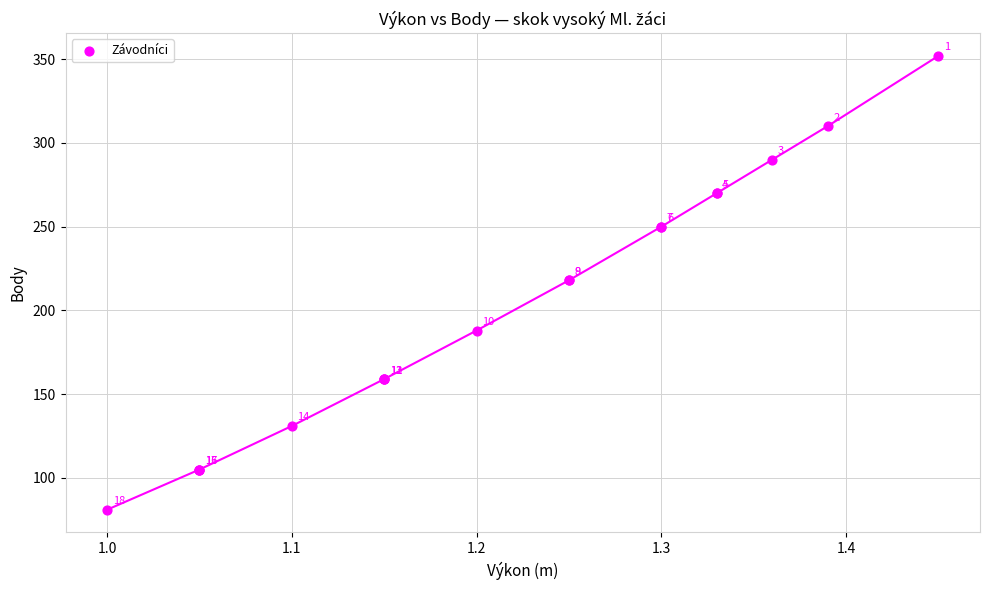

What Y value in the scatter plot is closest to 216?

218